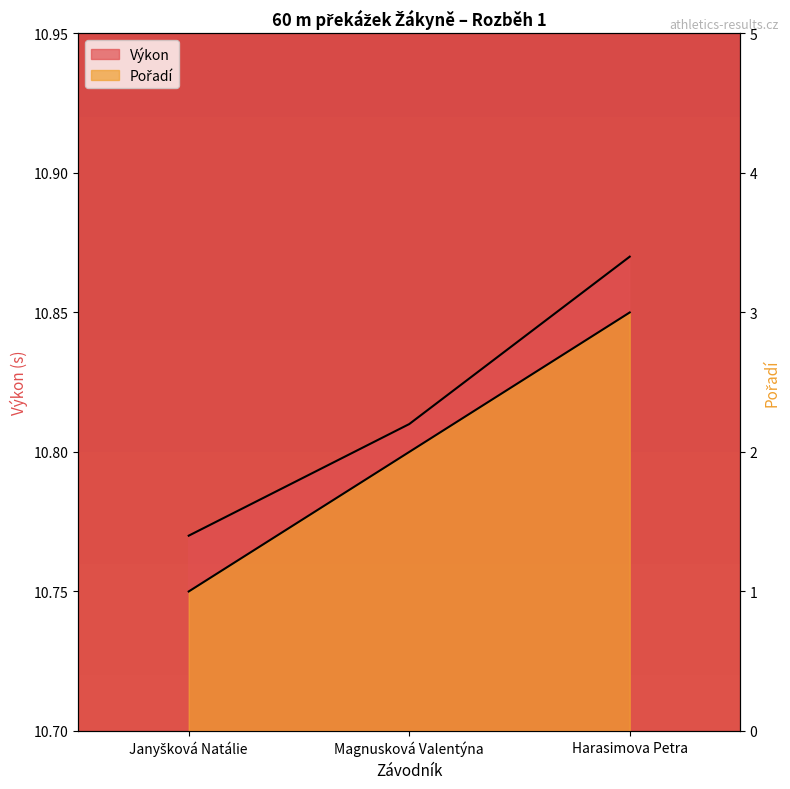

Between Janyšková Natálie and Magnusková Valentýna, which series saw the biggest shift?

Pořadí